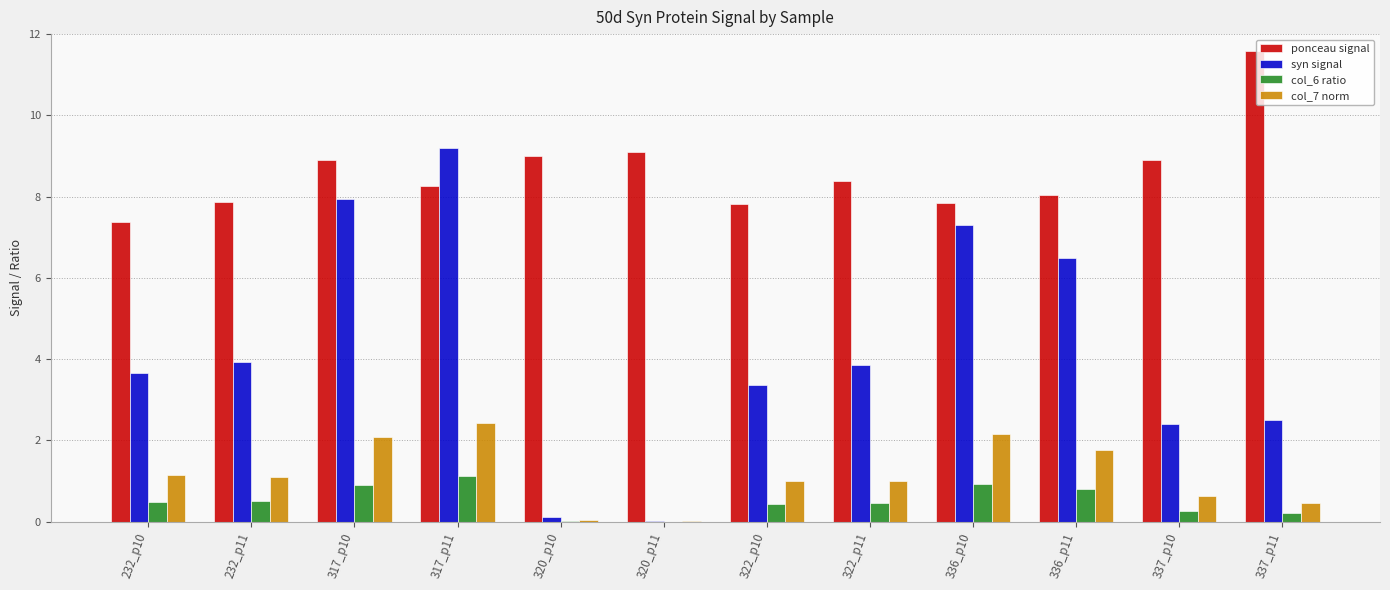

Is it true that col_7 norm equals 0.8 at 336_p10?

False